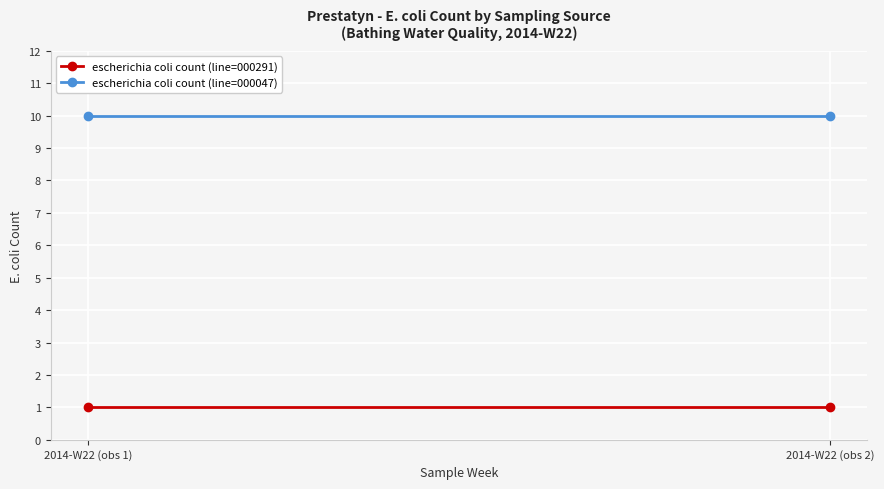

List the series in order of their peak value, lowest first.

escherichia coli count (line=000291), escherichia coli count (line=000047)